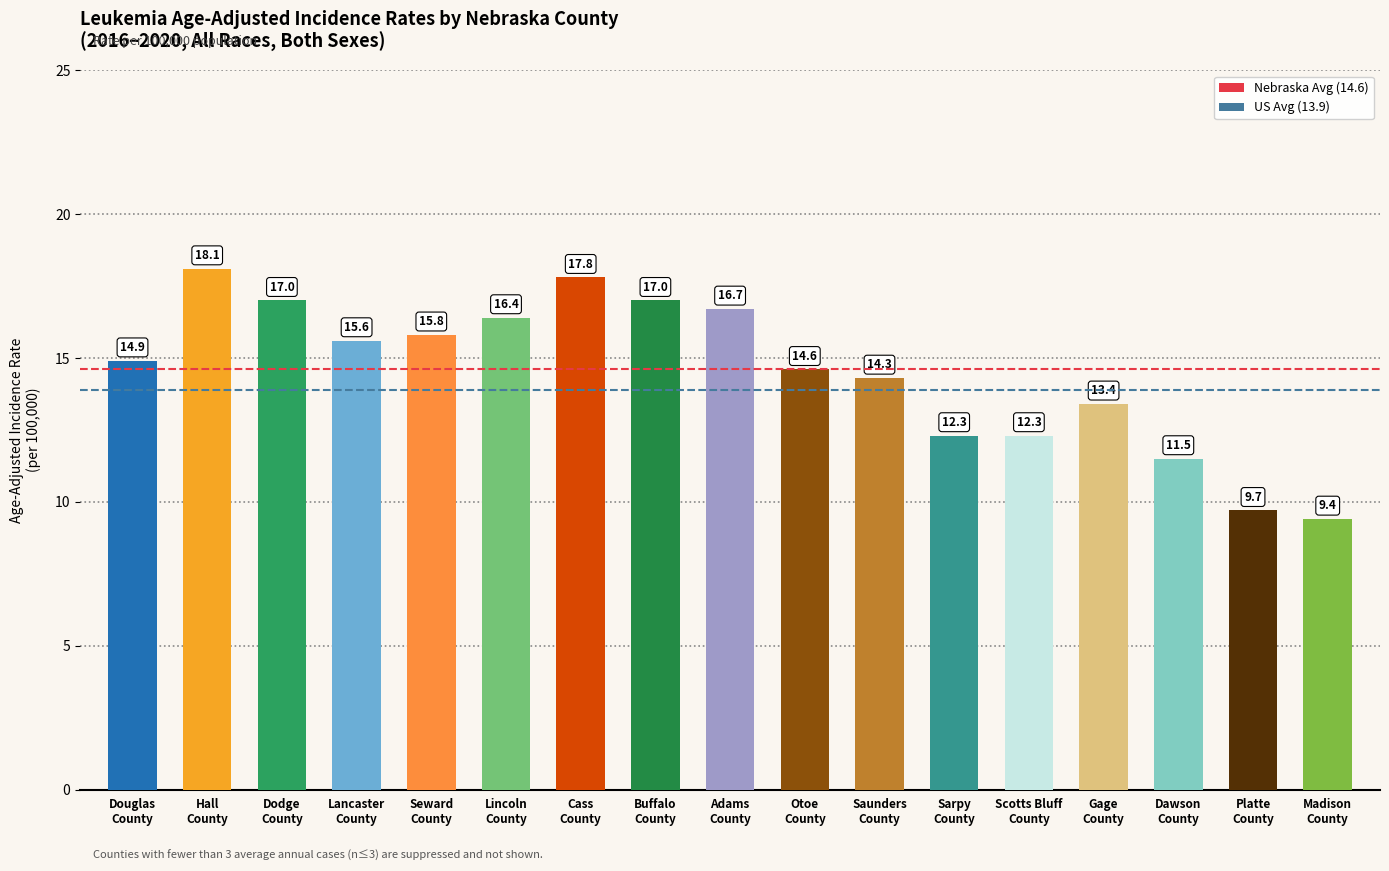

How many bars are there in total?

17